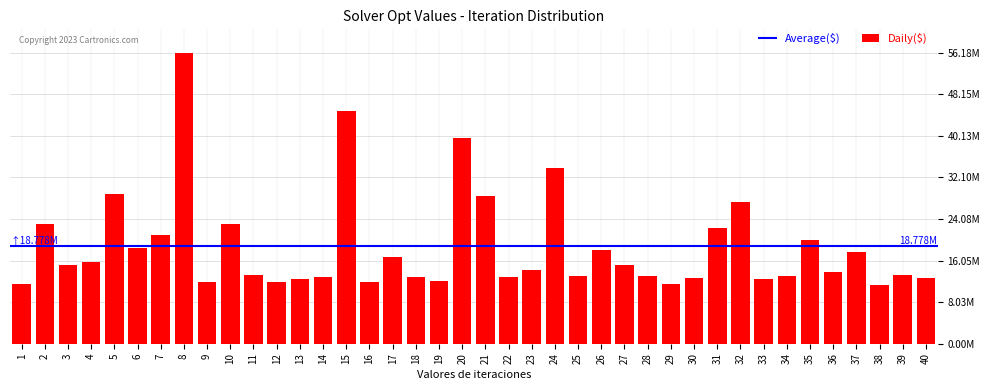

Are the bars horizontal?

No